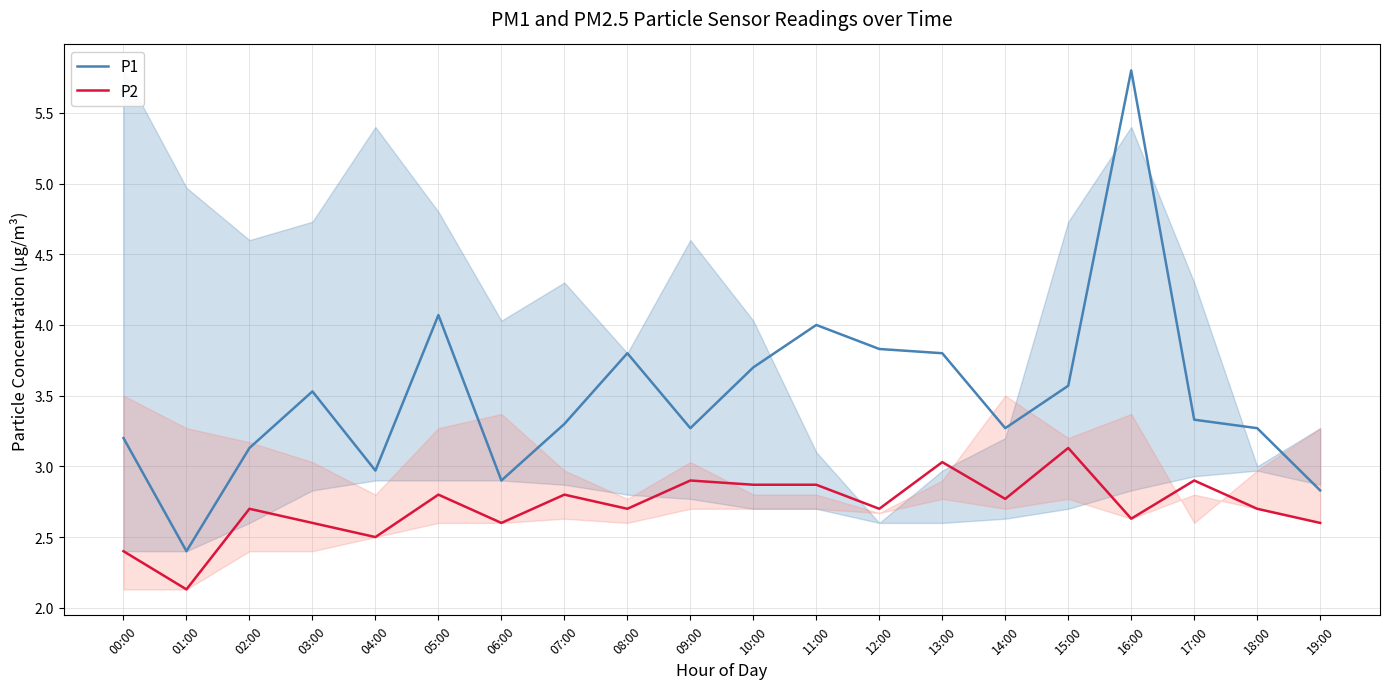

Reading left to right, transcribe all the data shown in this chart.

P1: 3.2	2.4	3.1	3.5	3.0	4.1	2.9	3.3	3.8	3.3	3.7	4.0	3.8	3.8	3.3	3.6	5.8	3.3	3.3	2.8
P2: 2.4	2.1	2.7	2.6	2.5	2.8	2.6	2.8	2.7	2.9	2.9	2.9	2.7	3.0	2.8	3.1	2.6	2.9	2.7	2.6